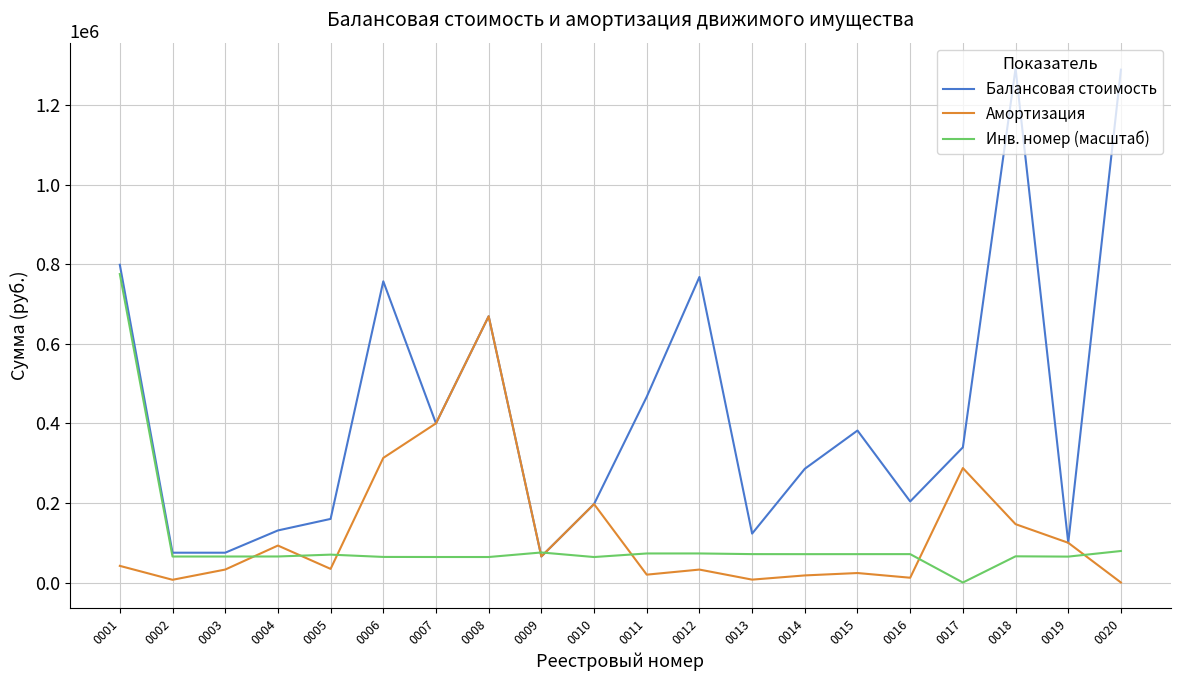

What are all the series names shown in the legend?

Балансовая стоимость, Амортизация, Инв. номер (масштаб)